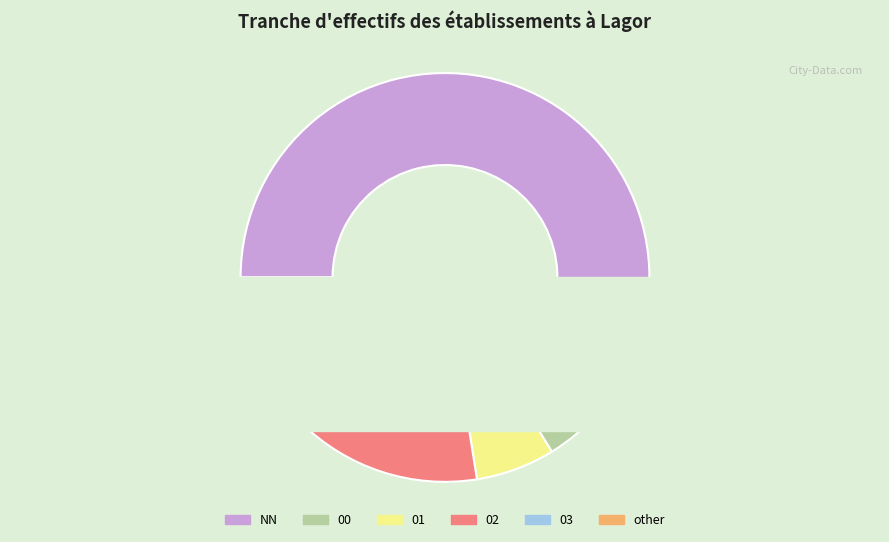

Approximately how many times larger is the value at 03 compared to 00?

0.8